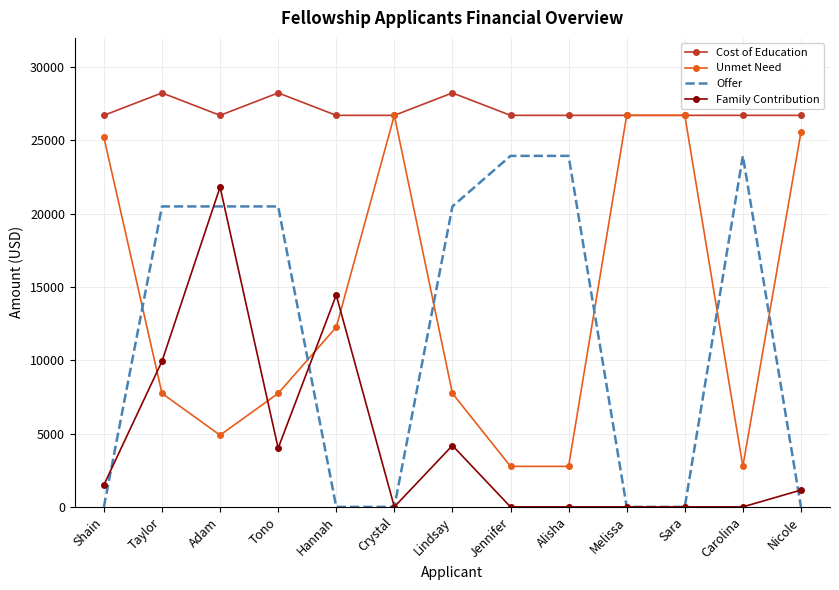

Which series changed the most between Lindsay and Nicole?

Offer